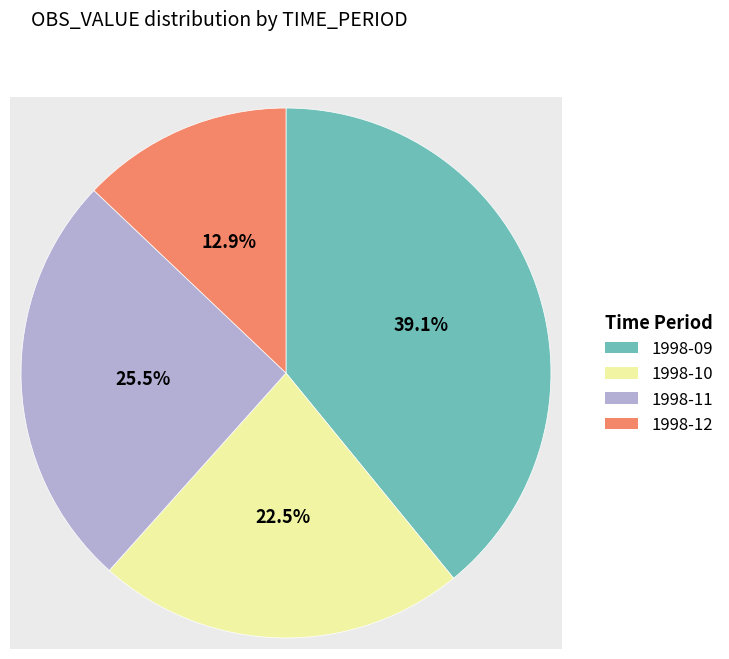

How many slices are in this pie chart?

4